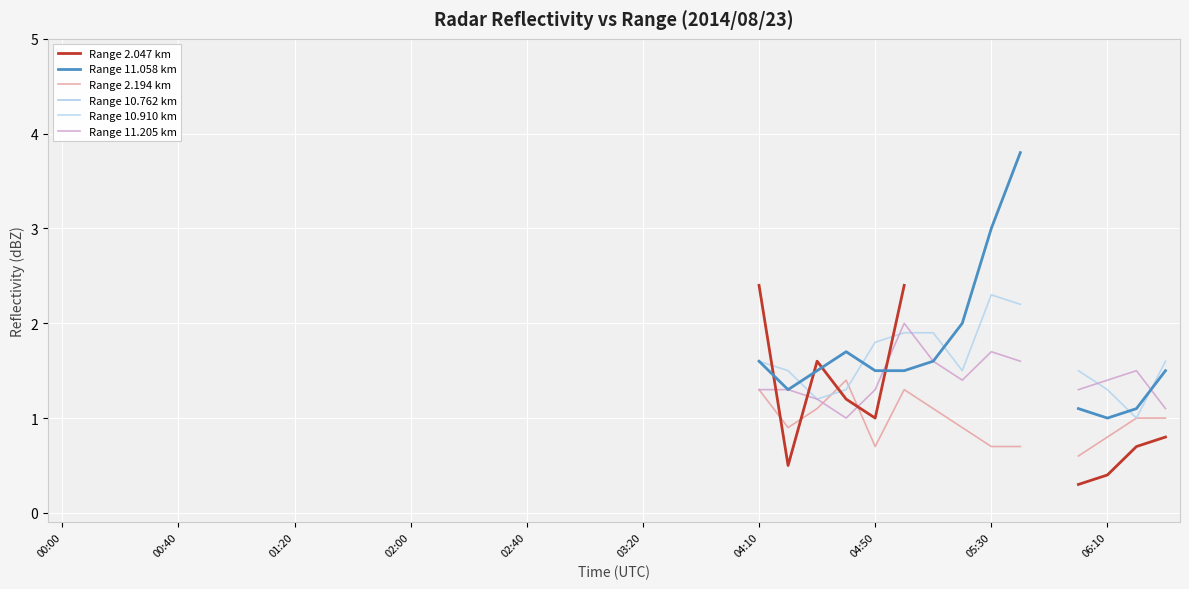

Where is the first local minimum for Range 10.762 km?

25